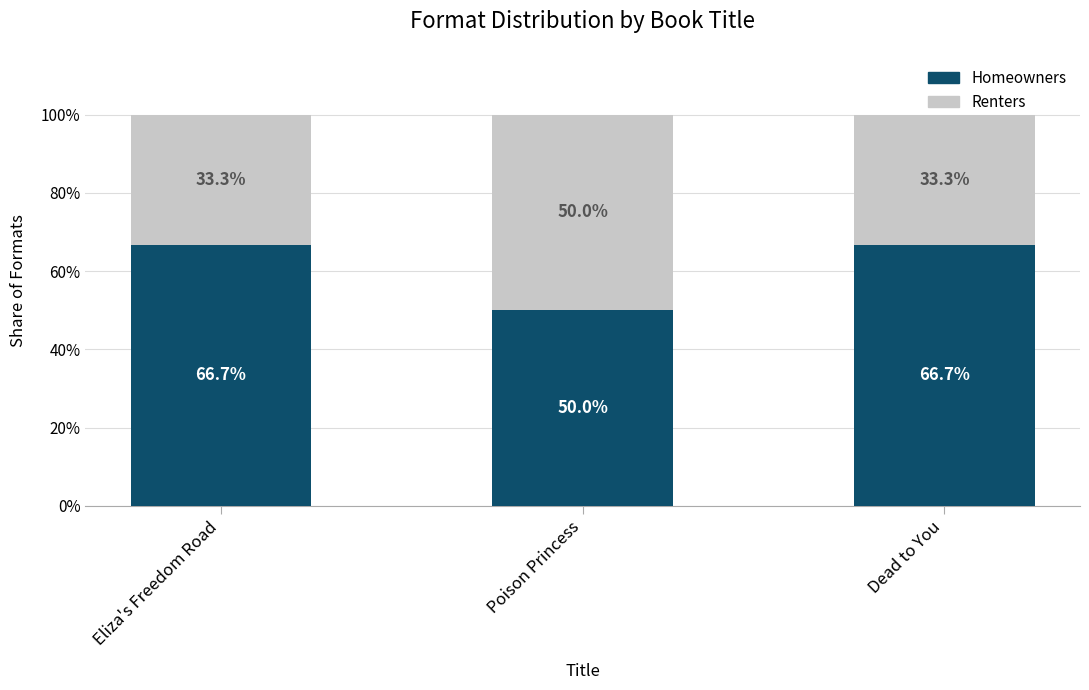

What is the difference between the Homeowners values at Eliza's Freedom Road and Poison Princess?

16.7